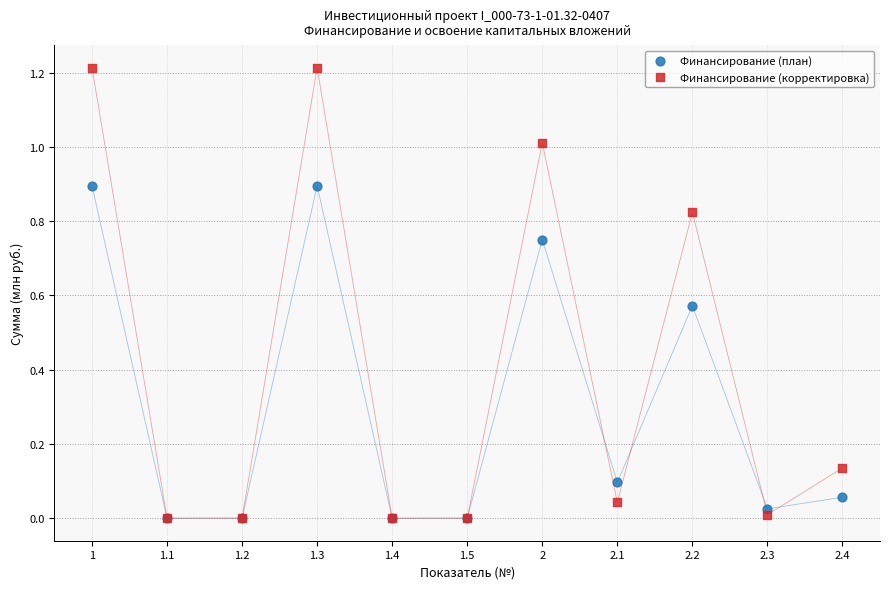

Which series has the widest spread of Y values?

Финансирование (корректировка)